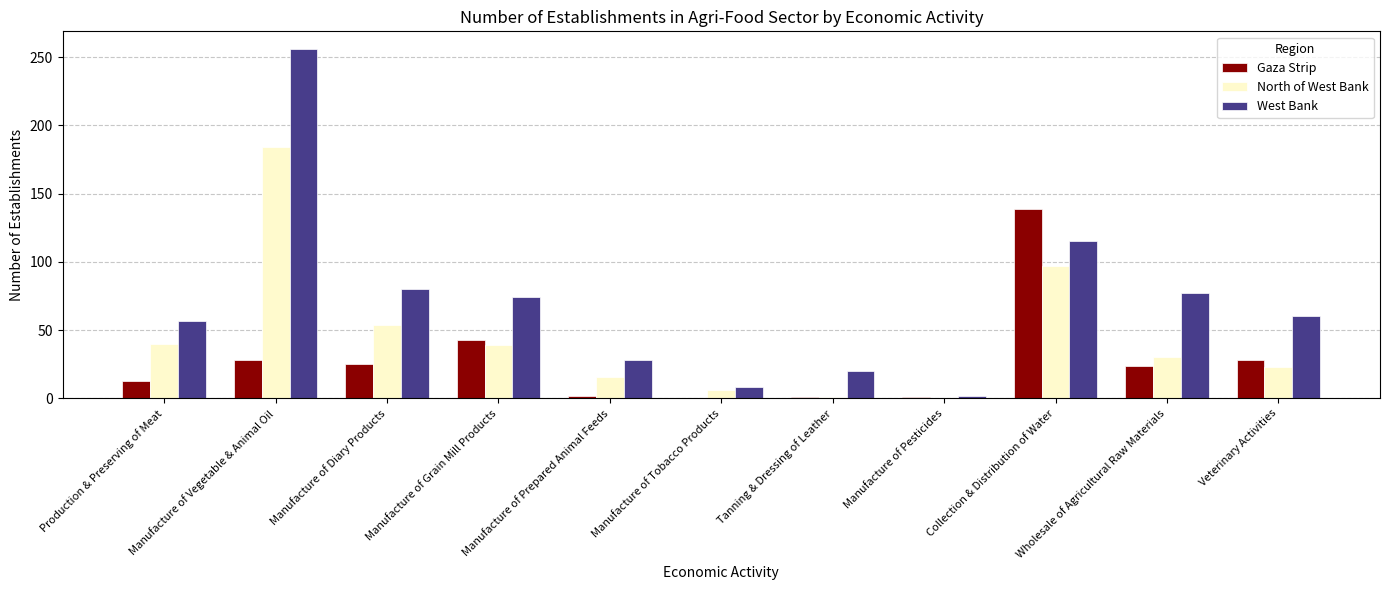

Which series has the largest total across all categories?

West Bank